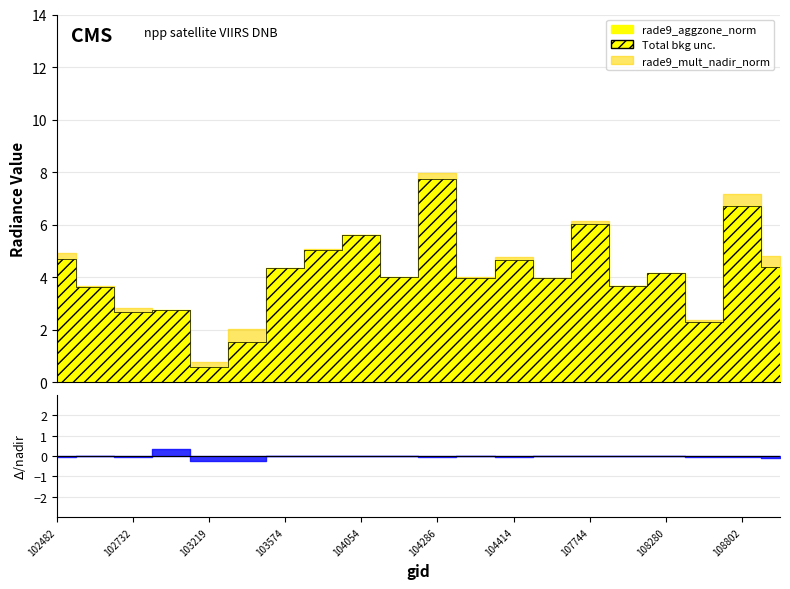

What is the value of the rade9_aggzone_norm point at the 14th from the left?

3.9